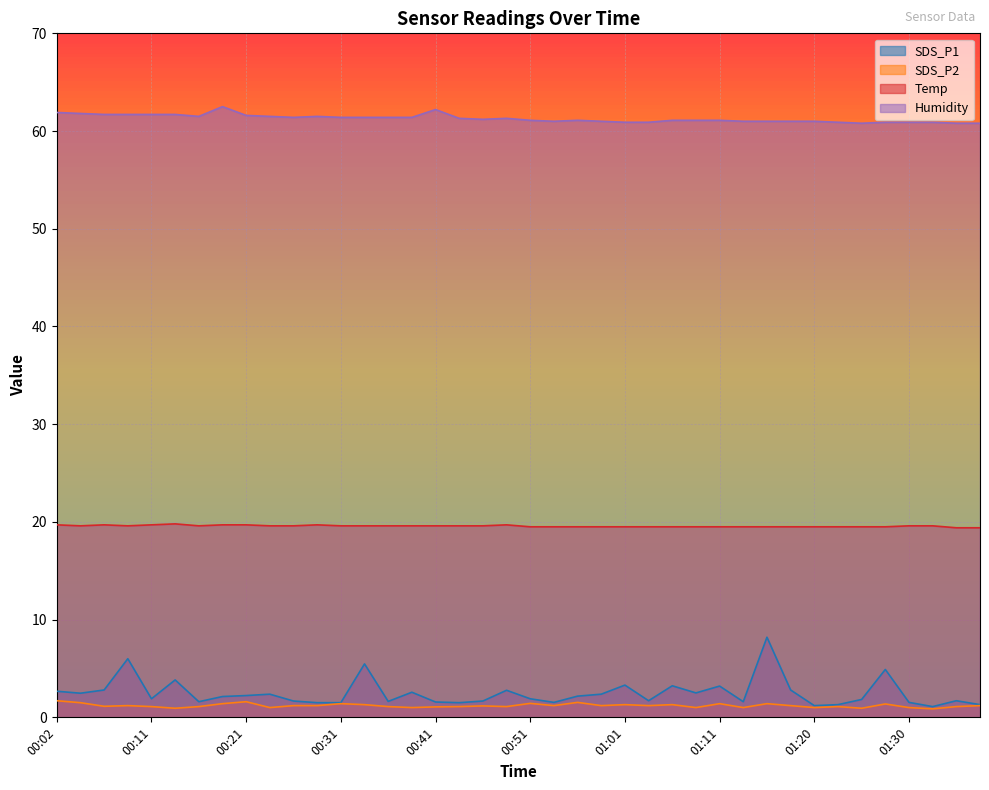

List the series in order of their peak value, highest first.

Humidity, Temp, SDS_P1, SDS_P2